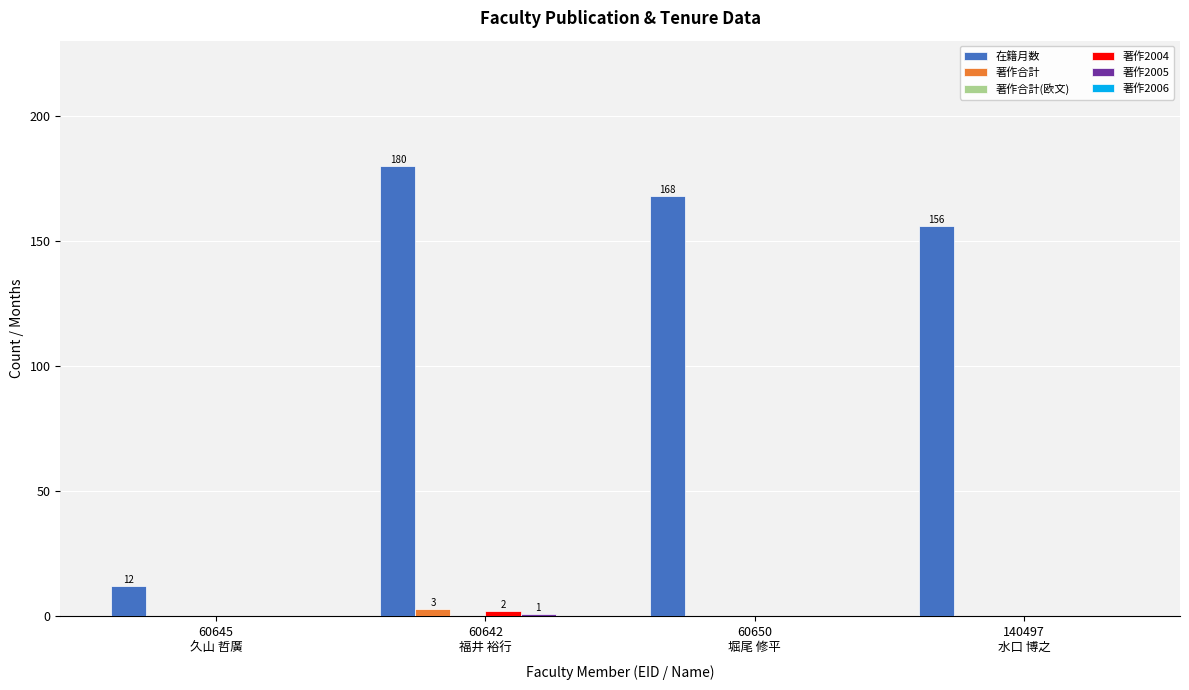

What is the greatest value displayed?

180